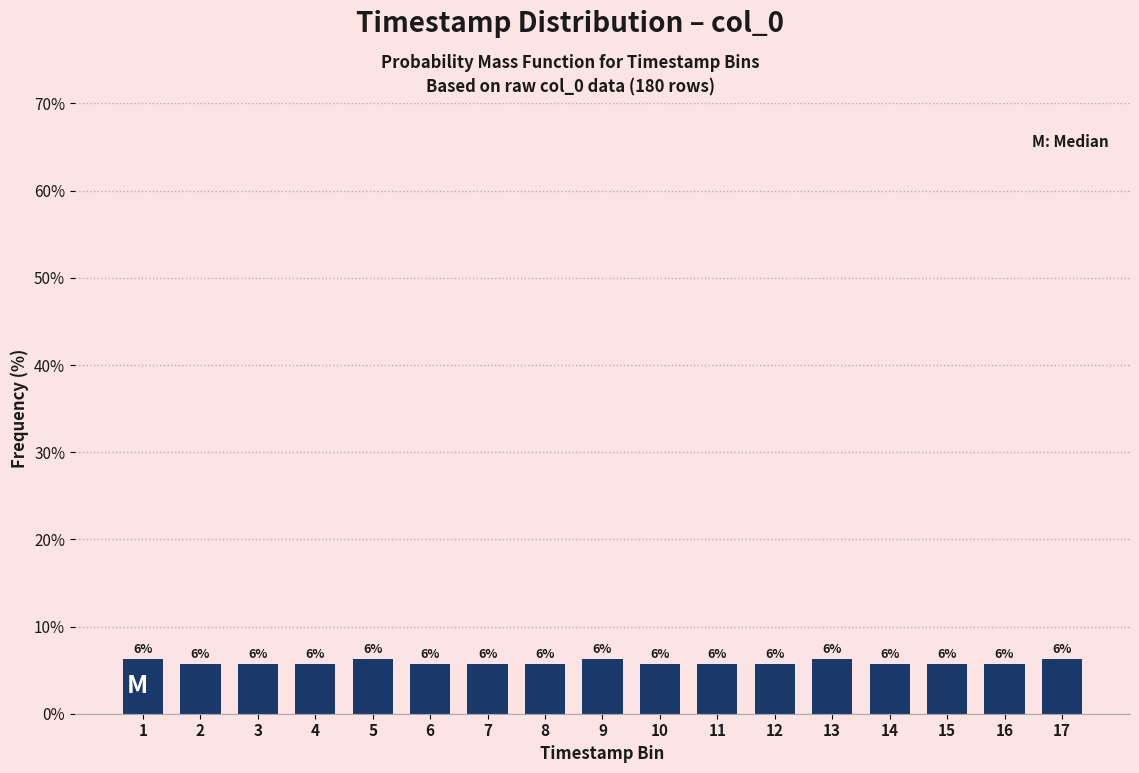

How many bars are there in total?

17